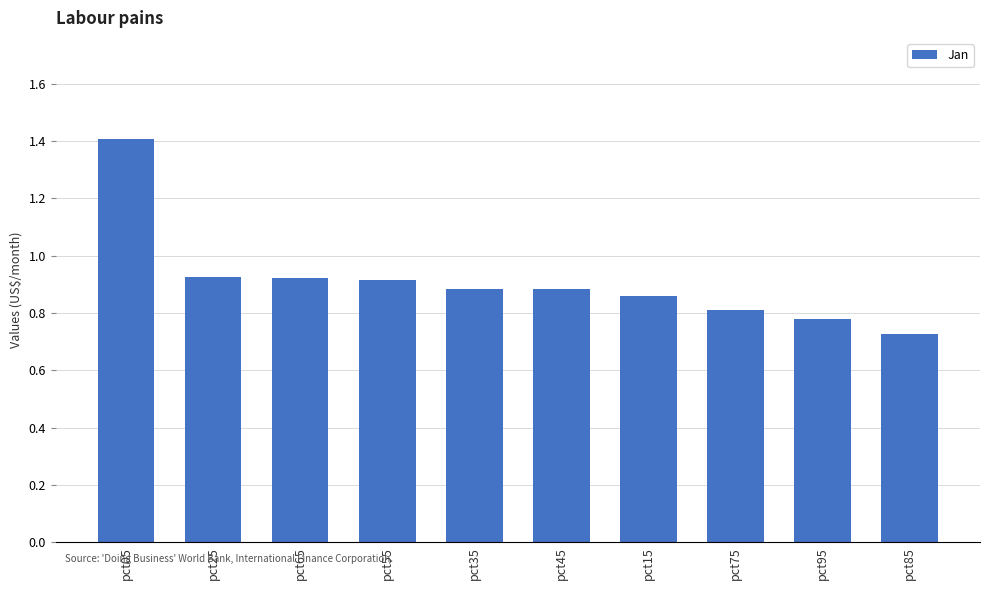

Which category has the lowest value across all series?

pct85